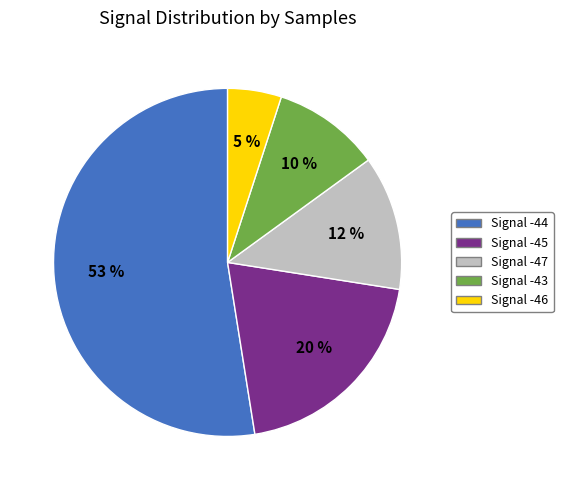

Does any single category account for the majority?

Yes